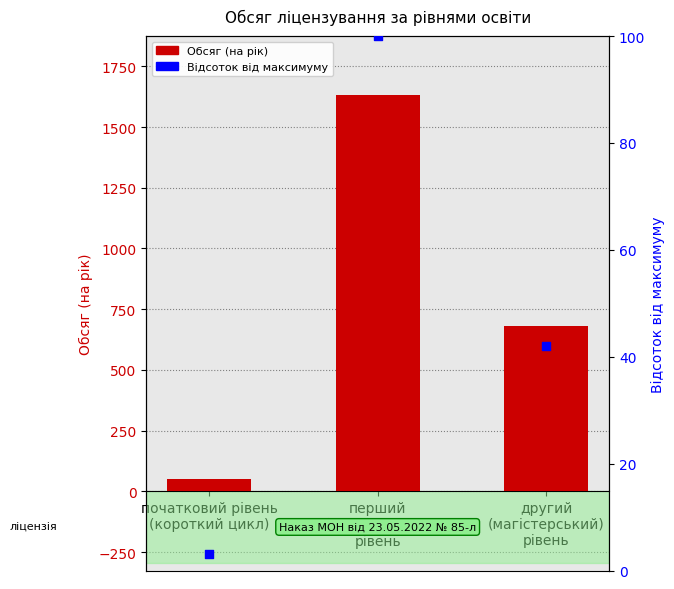

At how many categories does at least one series exceed 1296?

1